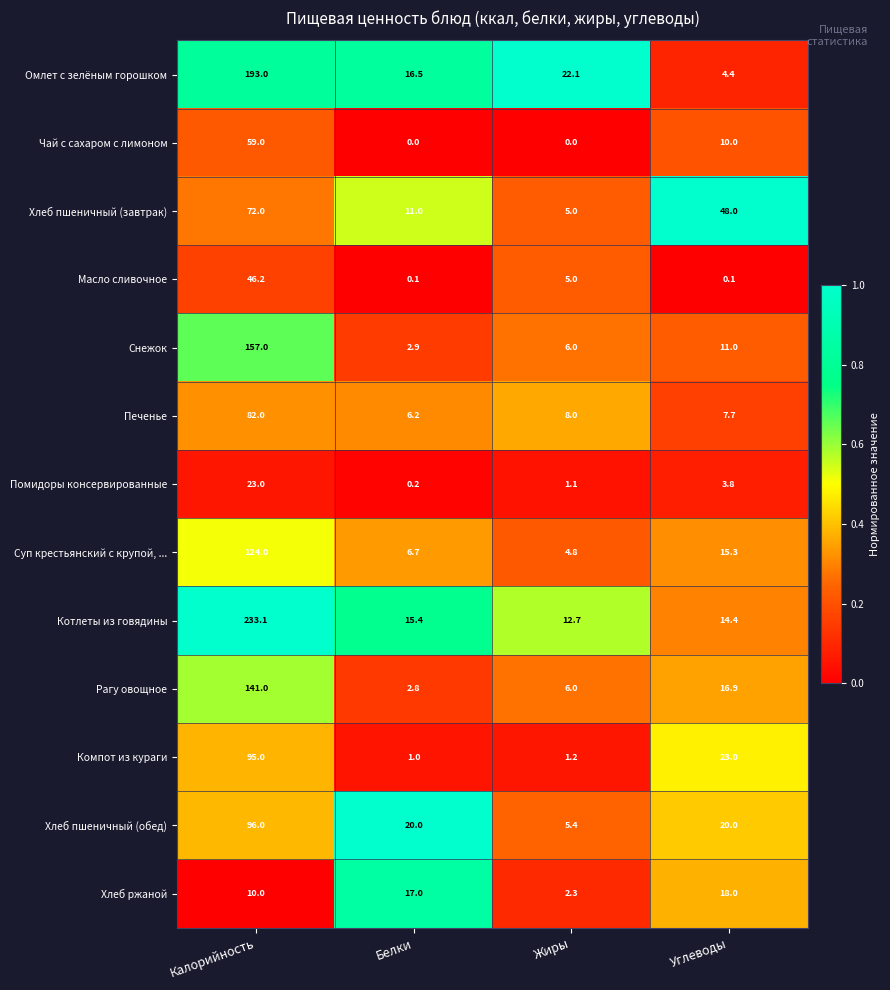

What is the maximum value shown in the chart?

233.1